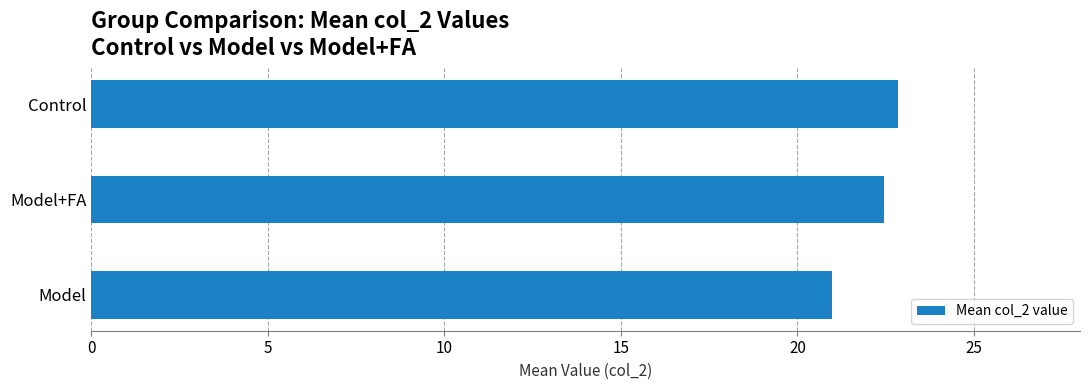

How many series are shown in this chart?

1